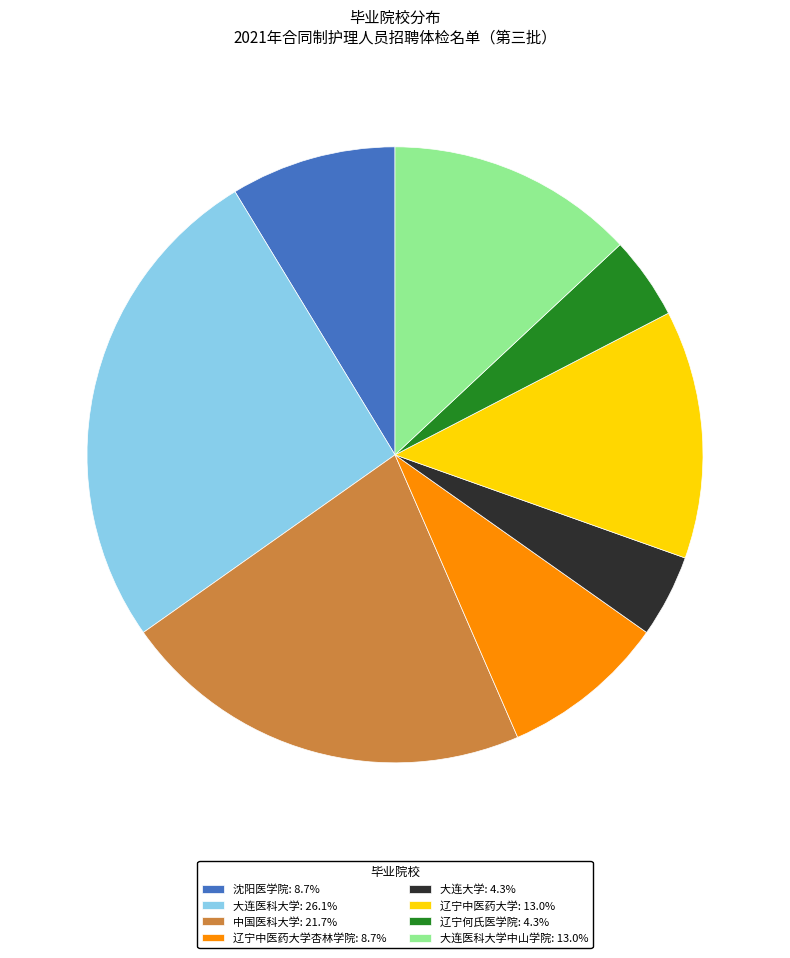

What is the ratio of the value at 中国医科大学: 21.7% to the value at 辽宁中医药大学杏林学院: 8.7%?

2.5